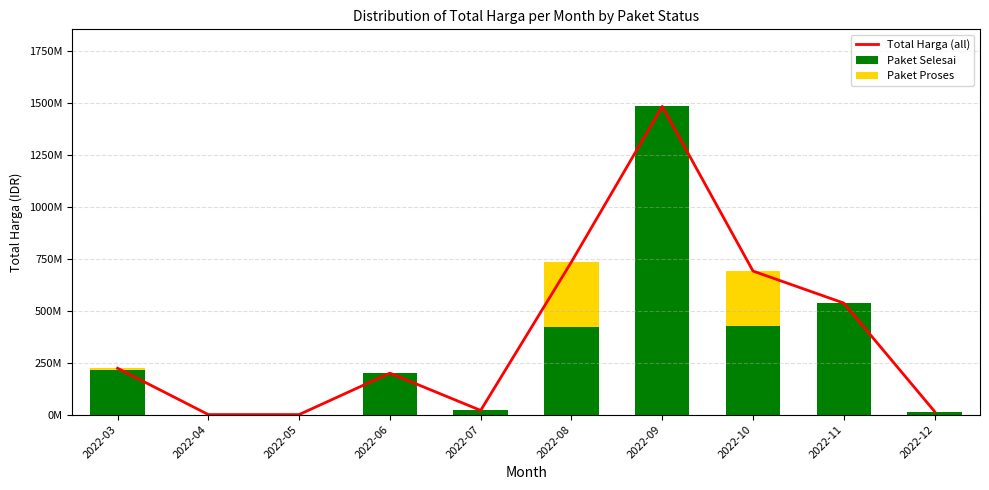

Which category has the highest value in the Total Harga (all) series?

2022-09